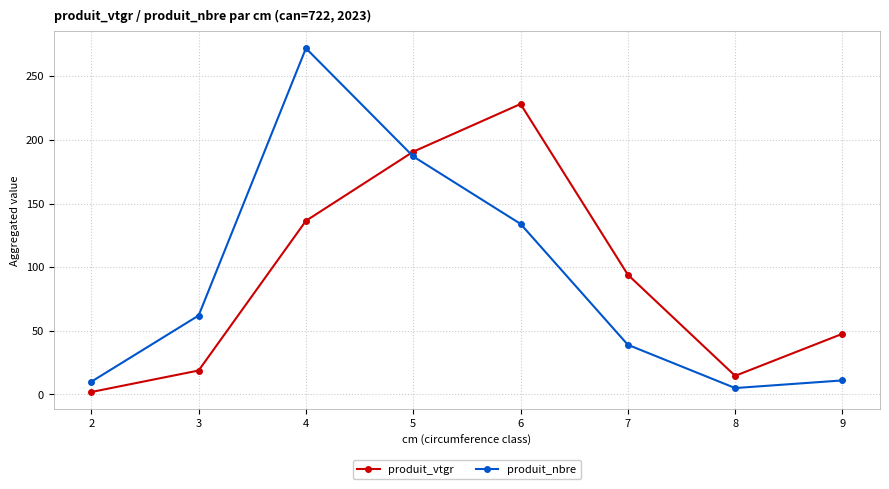

The value of produit_vtgr at 5 is 190.7. True or false?

True